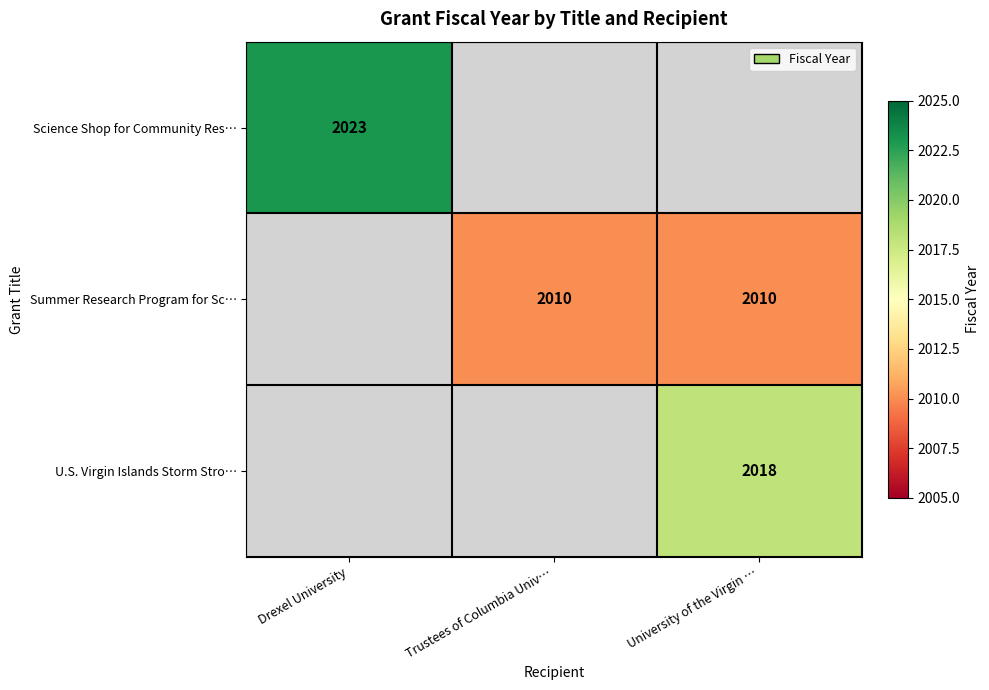

How many distinct data groups are displayed?

3